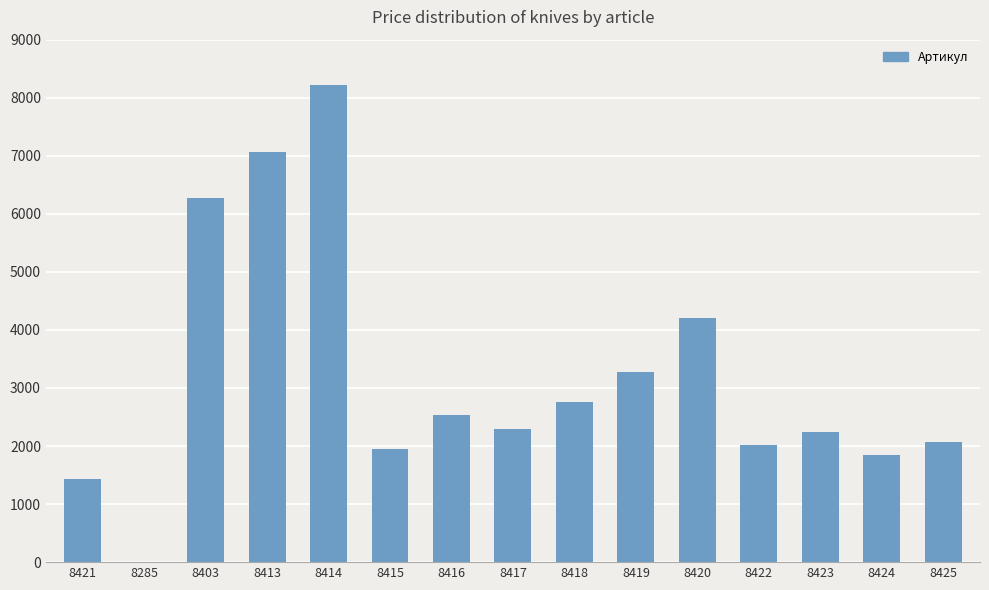

What is the change in value from 8418 to 8423?

-517